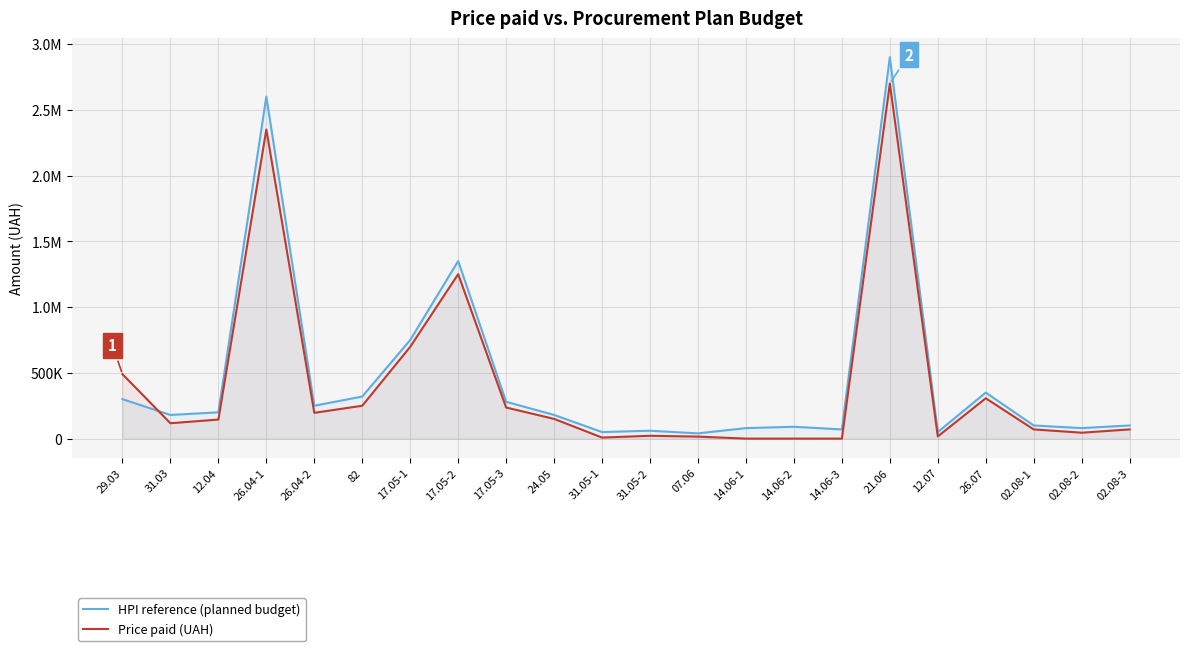

Read the Price paid (UAH) value at 26.04-2.

196100.0